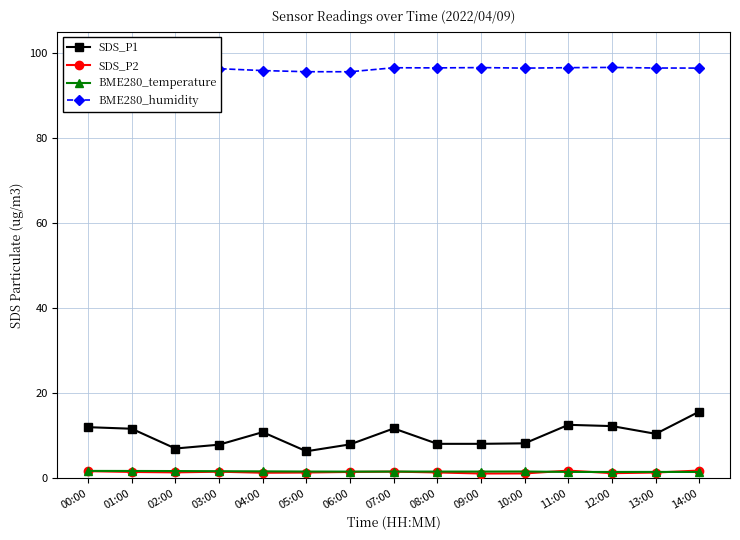

What is the sum of all BME280_temperature values?

24.4